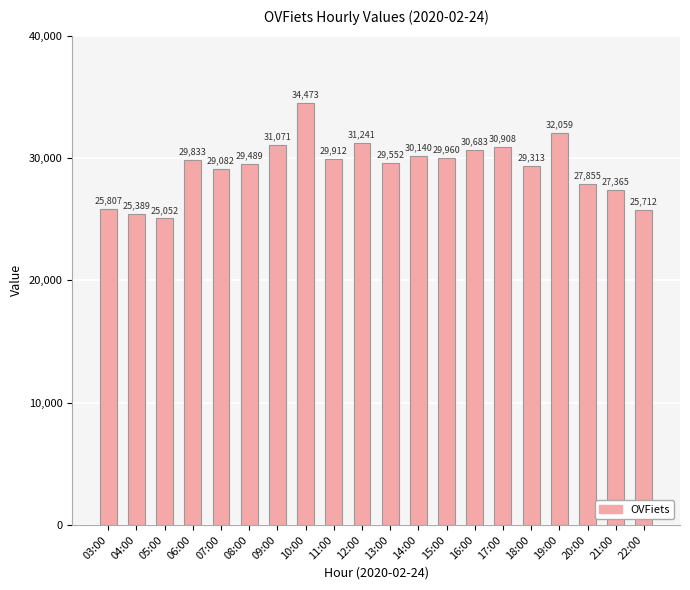

What value does the data have at 15:00?

29960